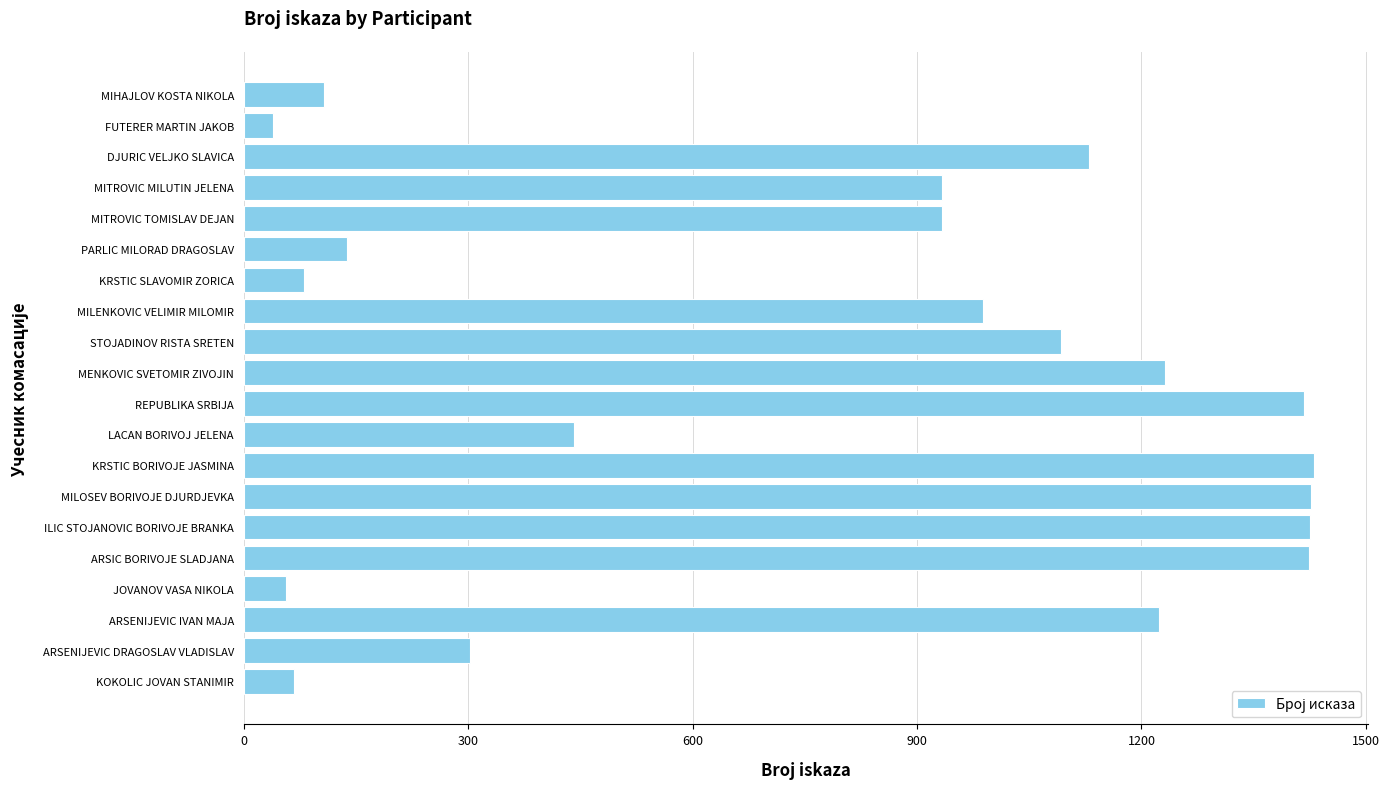

Approximately how many times larger is the value at MITROVIC TOMISLAV DEJAN compared to KRSTIC SLAVOMIR ZORICA?

11.5